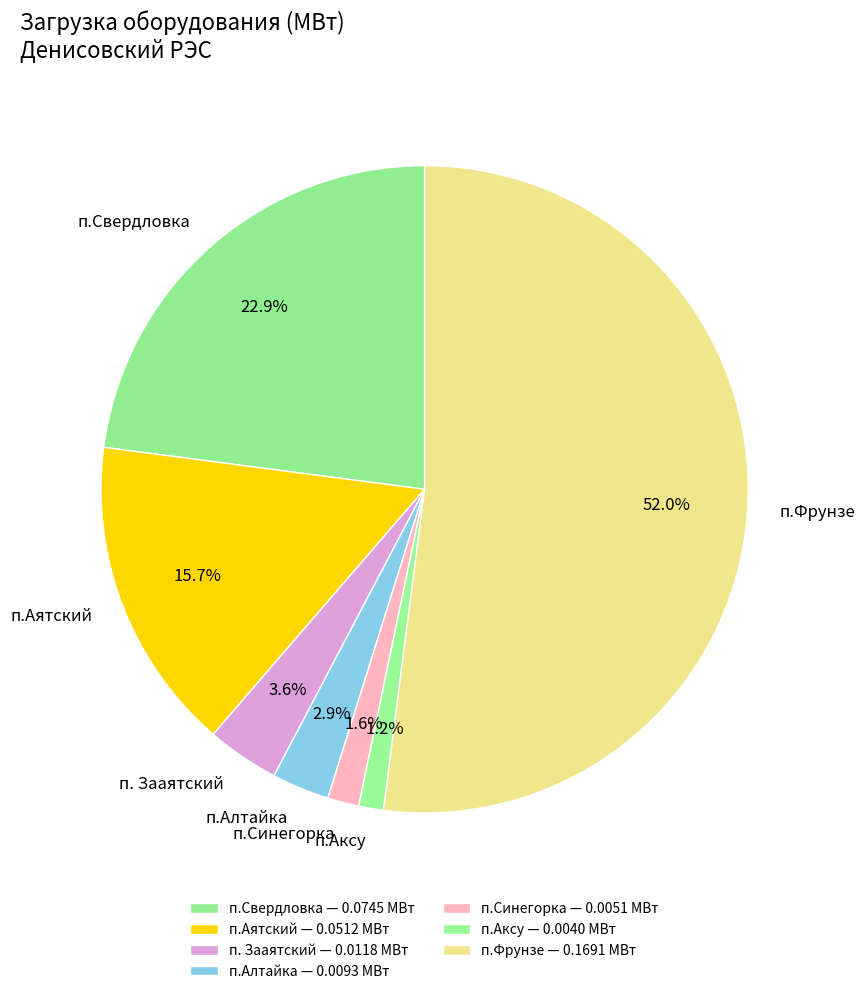

What portion of the pie excludes п.Свердловка?

77.1%